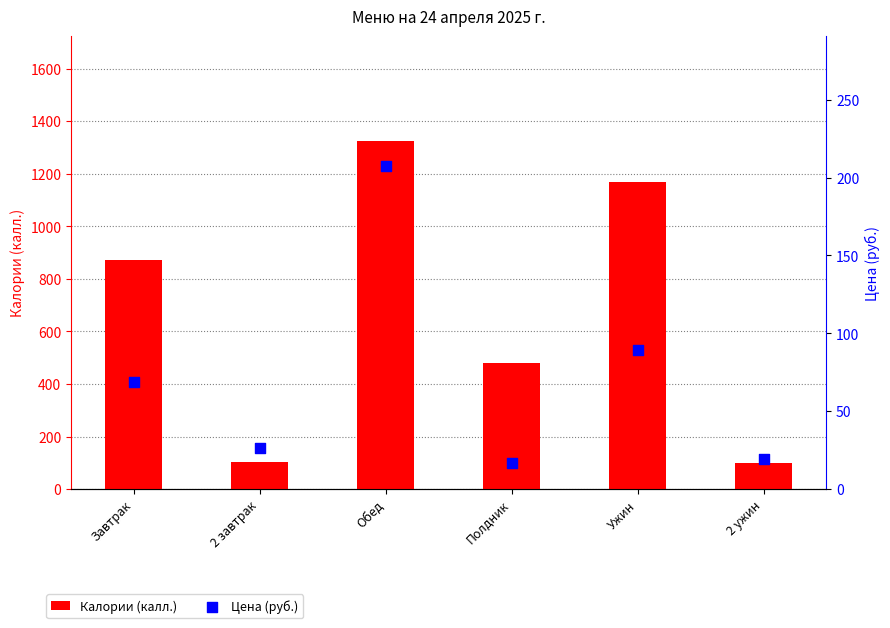

Which series reaches the minimum Y coordinate?

Цена (руб.)